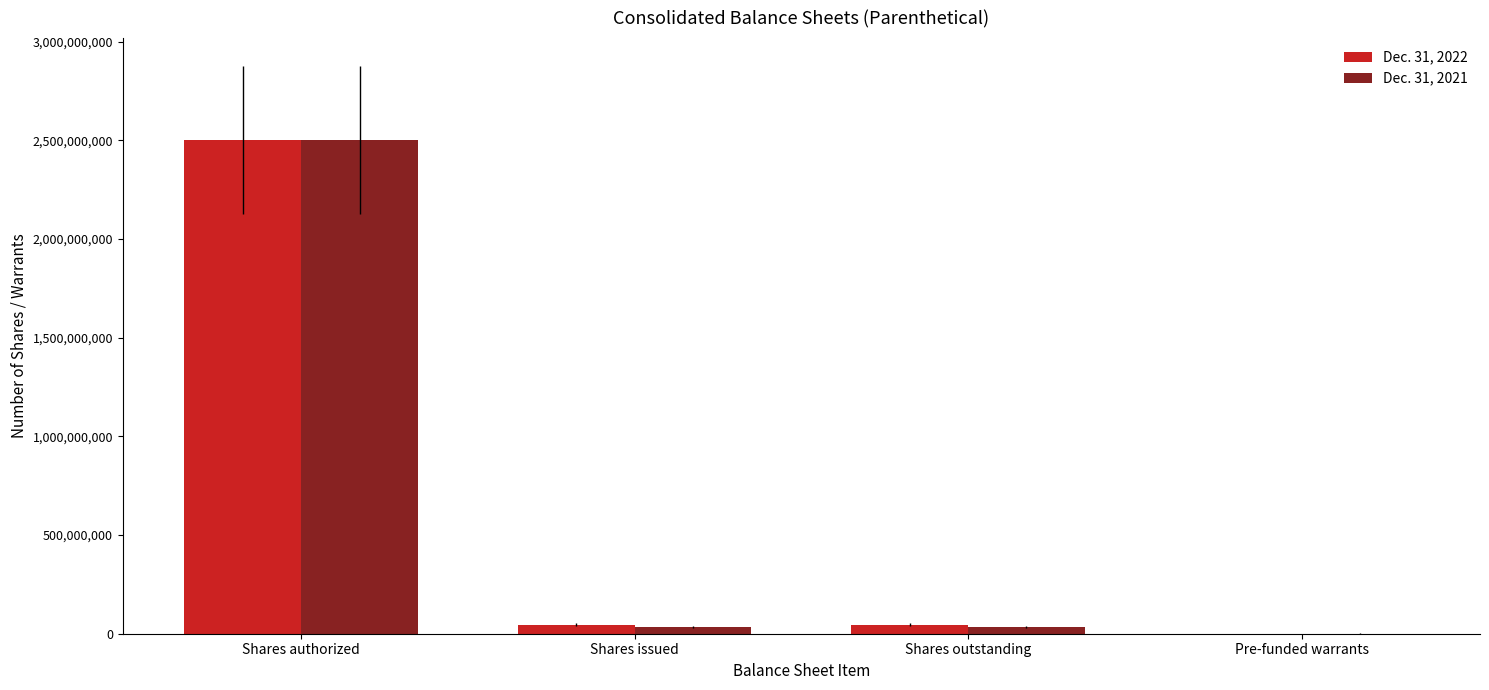

How many series are shown in this chart?

2